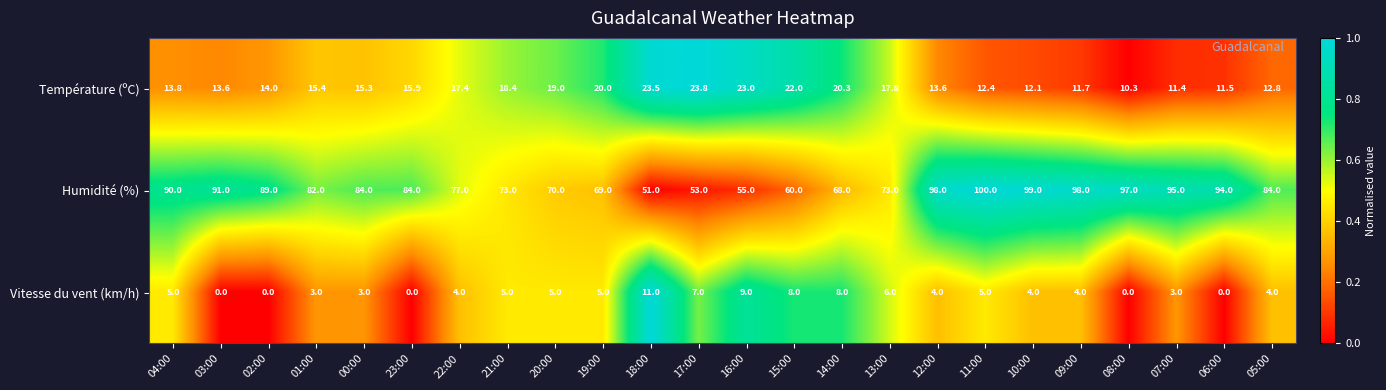

True or false: Température (ºC) has a value of 19.3 at 02:00.

False